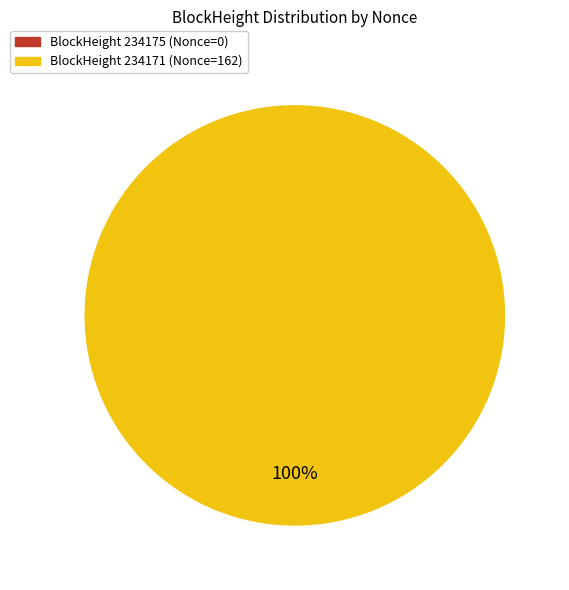

Combined, do 234175 and 234171 account for over 50%?

Yes